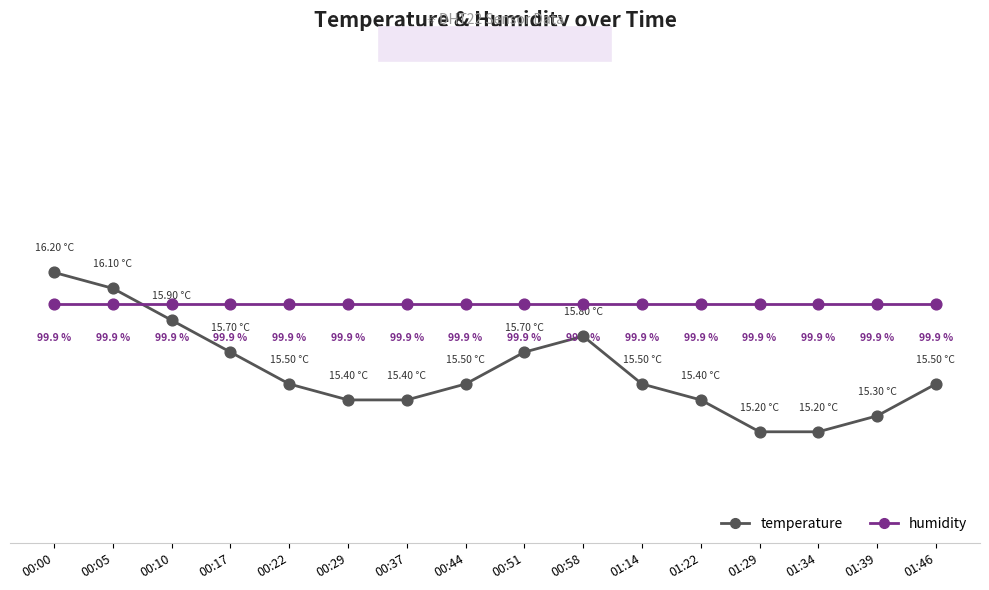

Which series changed the most between 00:10 and 00:29?

temperature